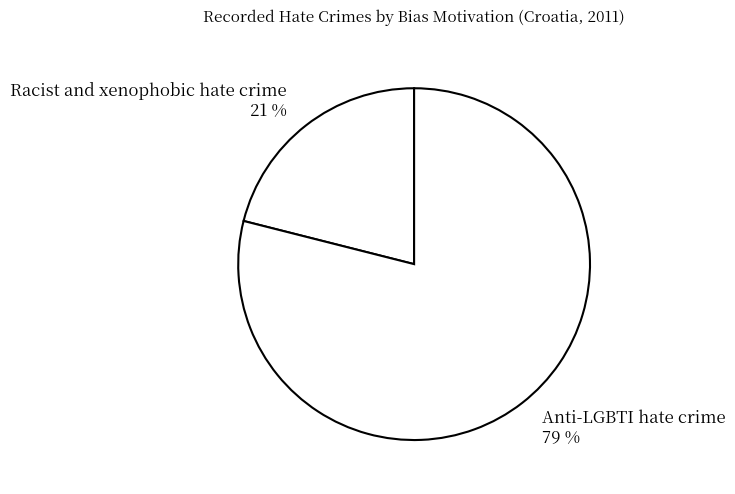

Between Anti-LGBTI hate crime and Racist and xenophobic hate crime, which is larger?

Anti-LGBTI hate crime